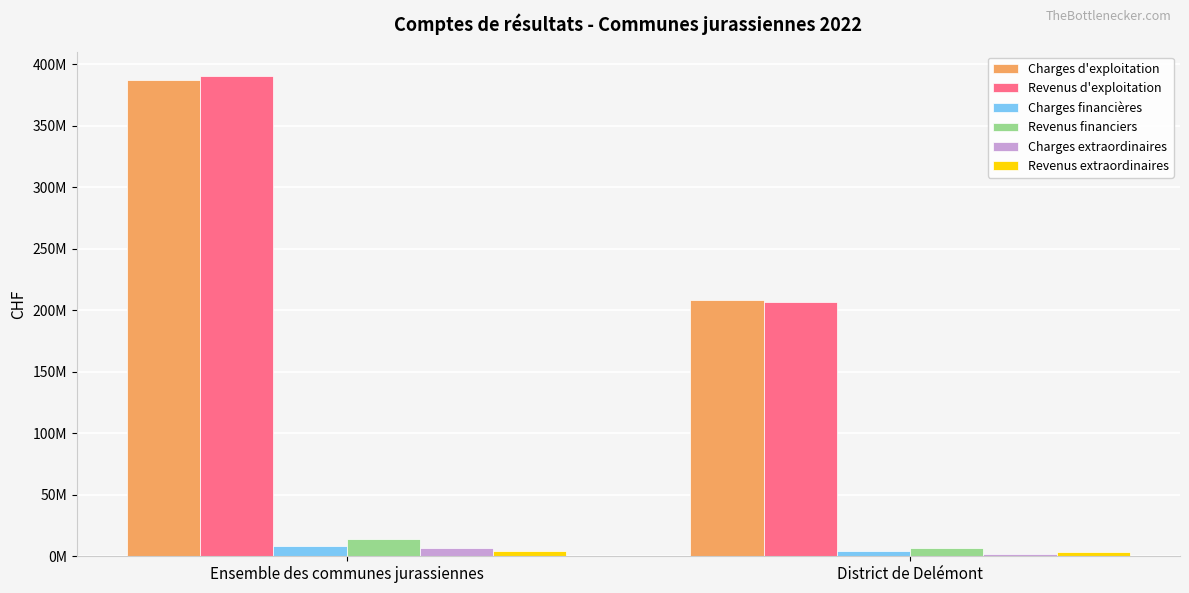

What is the difference between the Charges extraordinaires values at Ensemble des communes jurassiennes and District de Delémont?

4624076.1